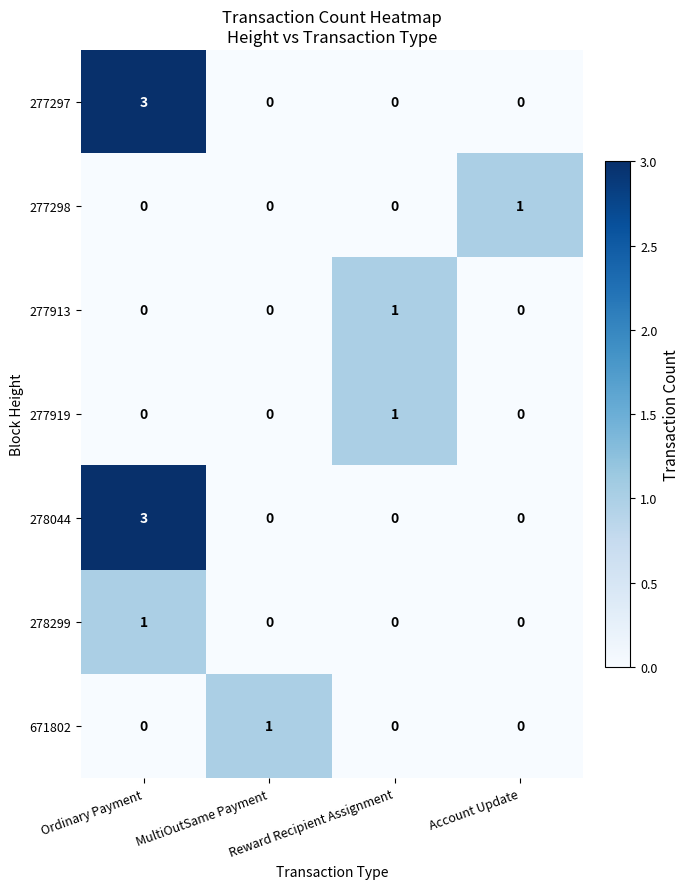

Count the 278044 values in the range 0 to 3.

4